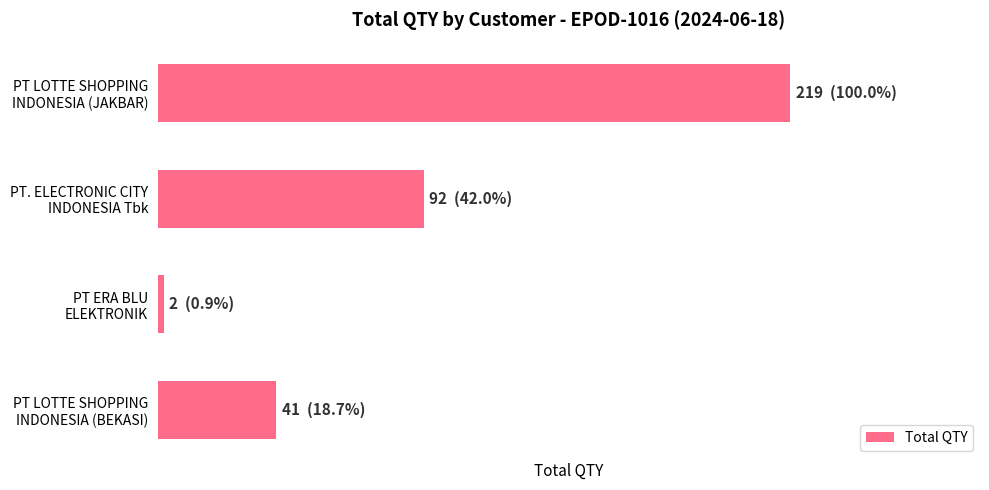

Are the bars horizontal?

Yes